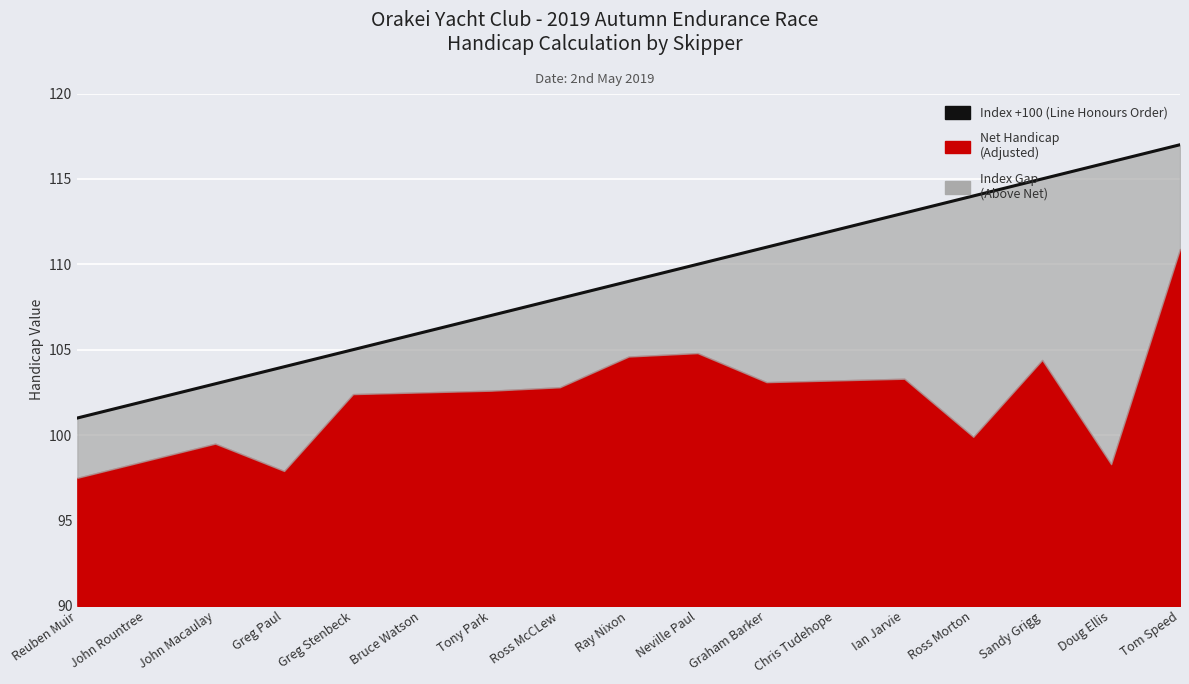

The chart shows a value of 110 at Neville Paul. True or false?

True